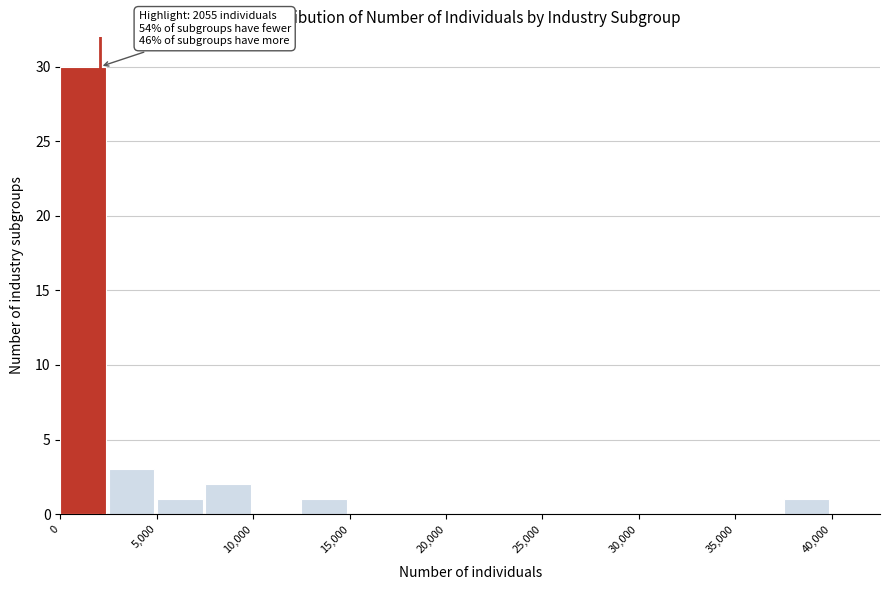

Which range on the x-axis has the tallest bar?

0 to 2500